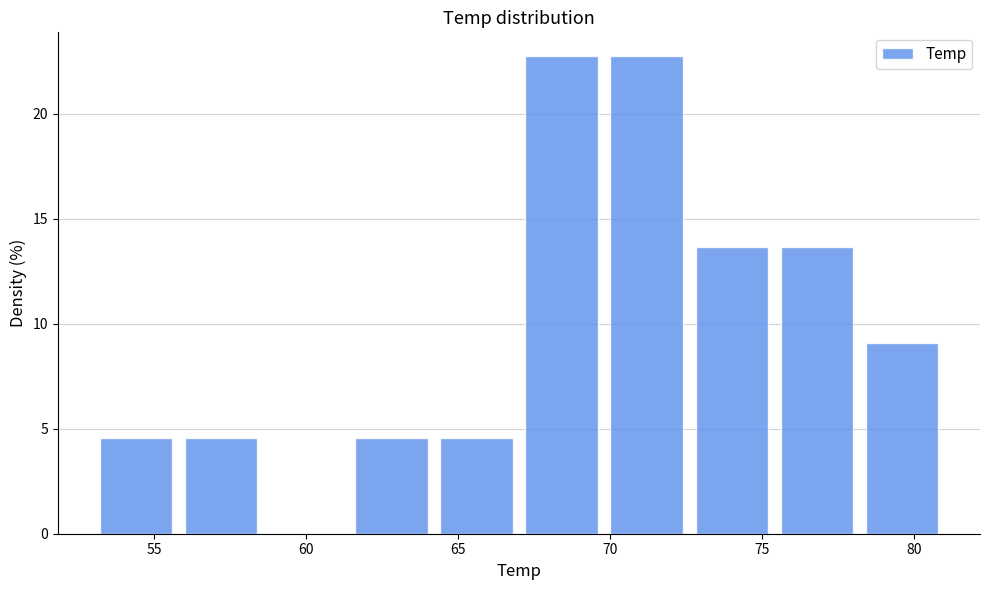

How tall is the bar that spans 55.8 to 58.6 on the x-axis? Neither the bar edges nor the heights are printed on the chart, so give them approximately, as read against the axes.

4.5